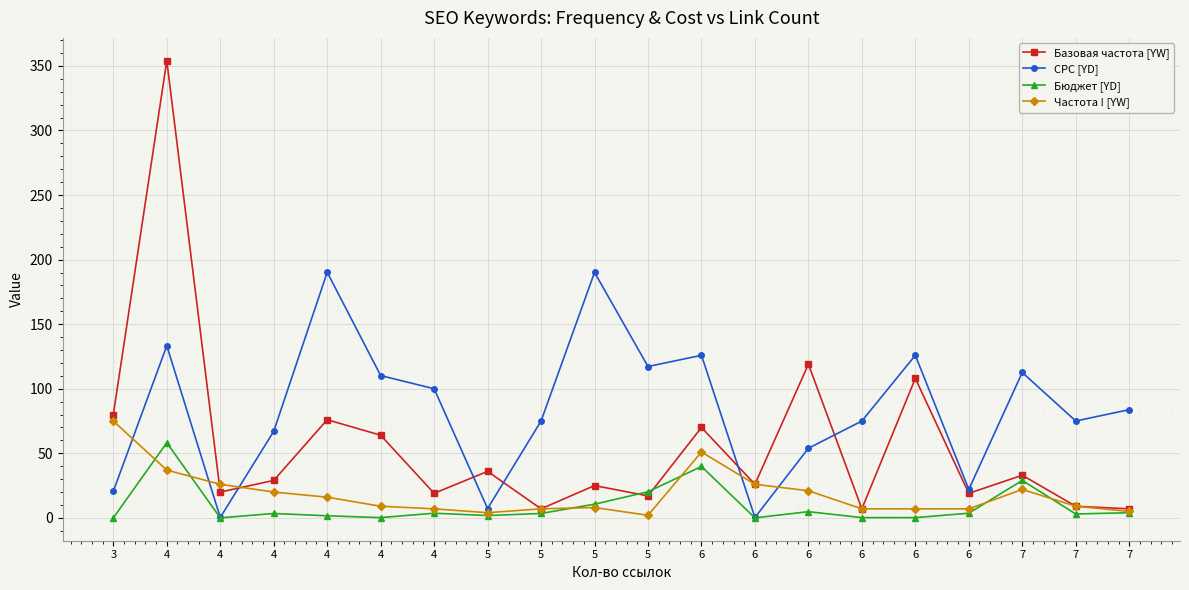

At which category is the sum across all series the highest?

4